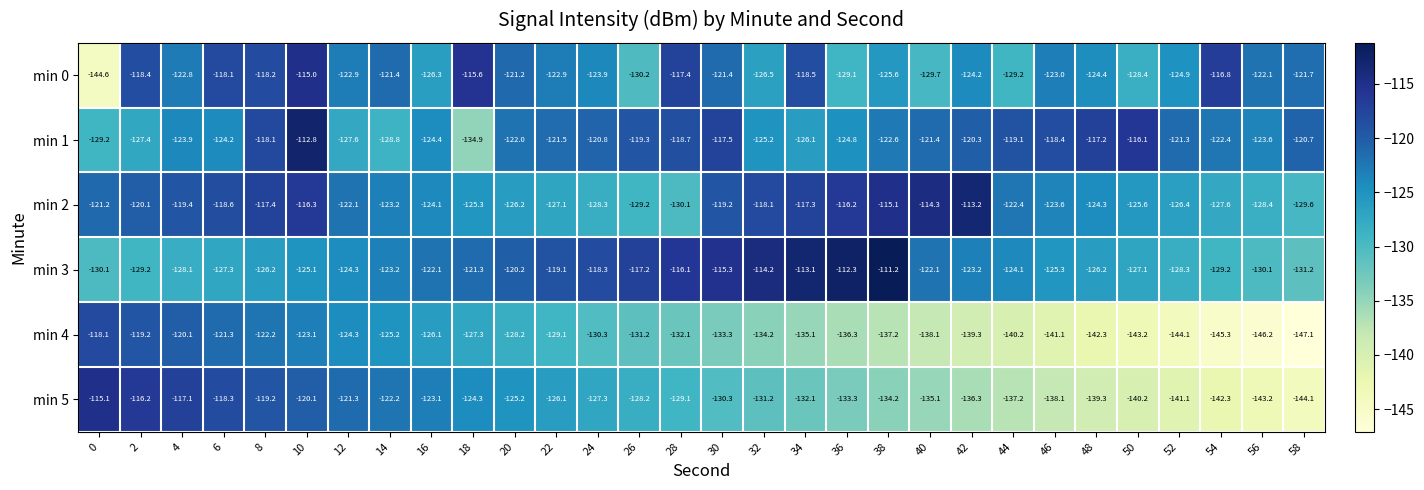

What is the sum of all min 5 values?

-3890.8